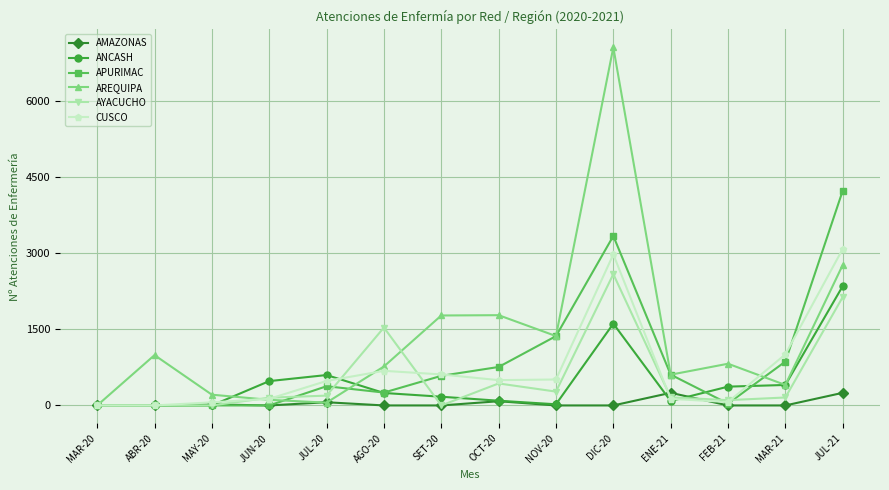

What is the approximate value of APURIMAC at JUL-20?

379